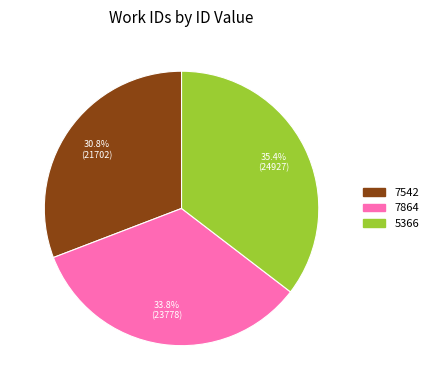

Which category has the smallest portion of the pie?

7542